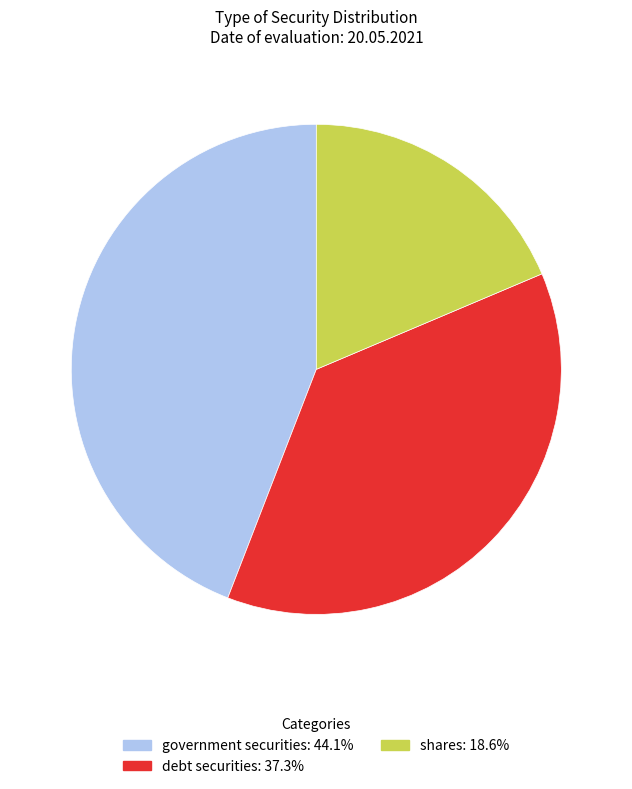

Approximately how many times larger is the value at shares: 18.6% compared to debt securities: 37.3%?

0.5